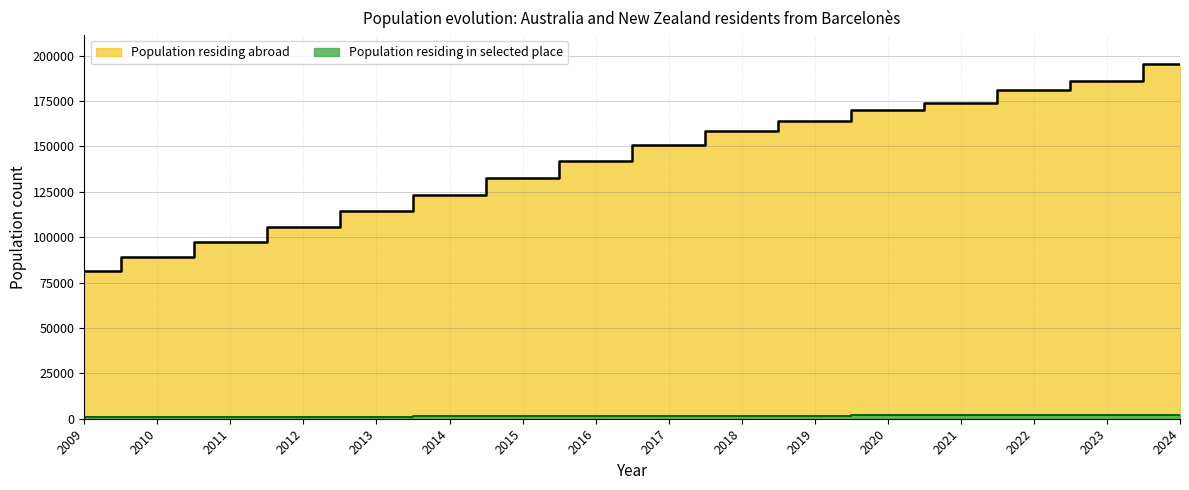

How many values in the Population residing abroad series exceed 150790?

7